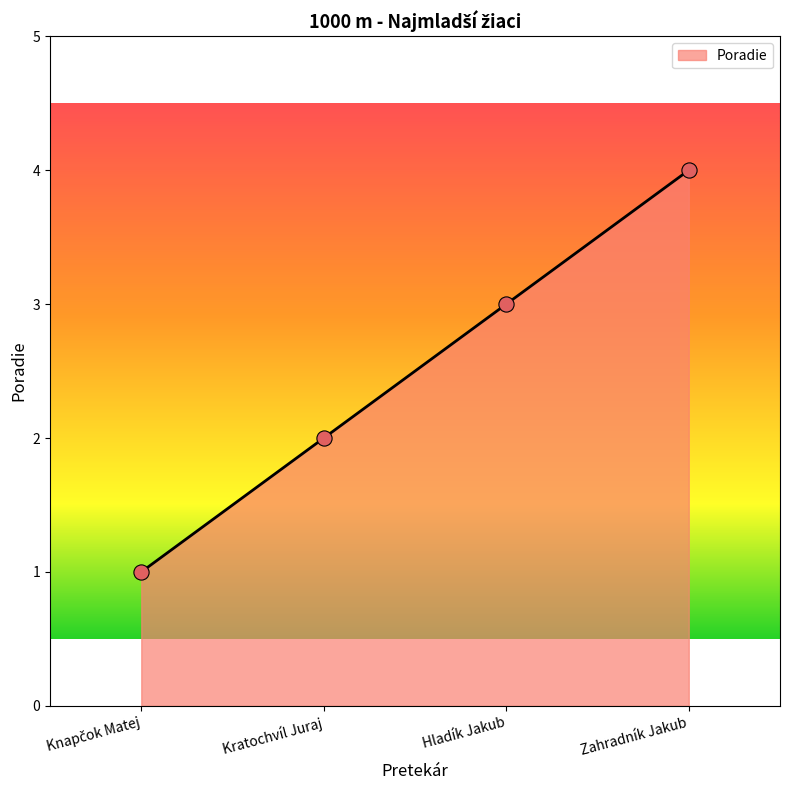

Which has a higher value, Zahradník Jakub or Kratochvíl Juraj?

Zahradník Jakub